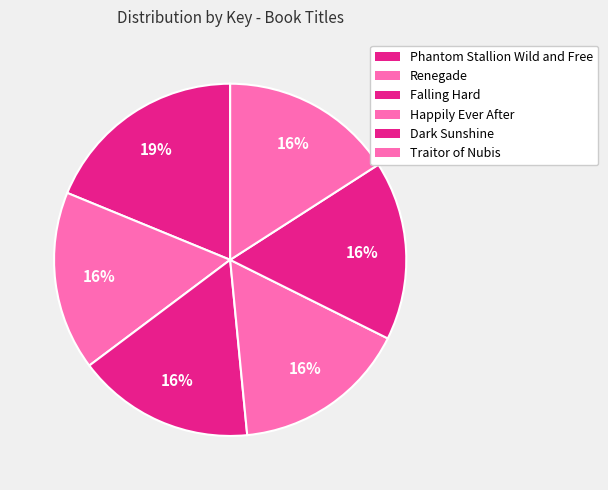

Does any single category account for the majority?

No